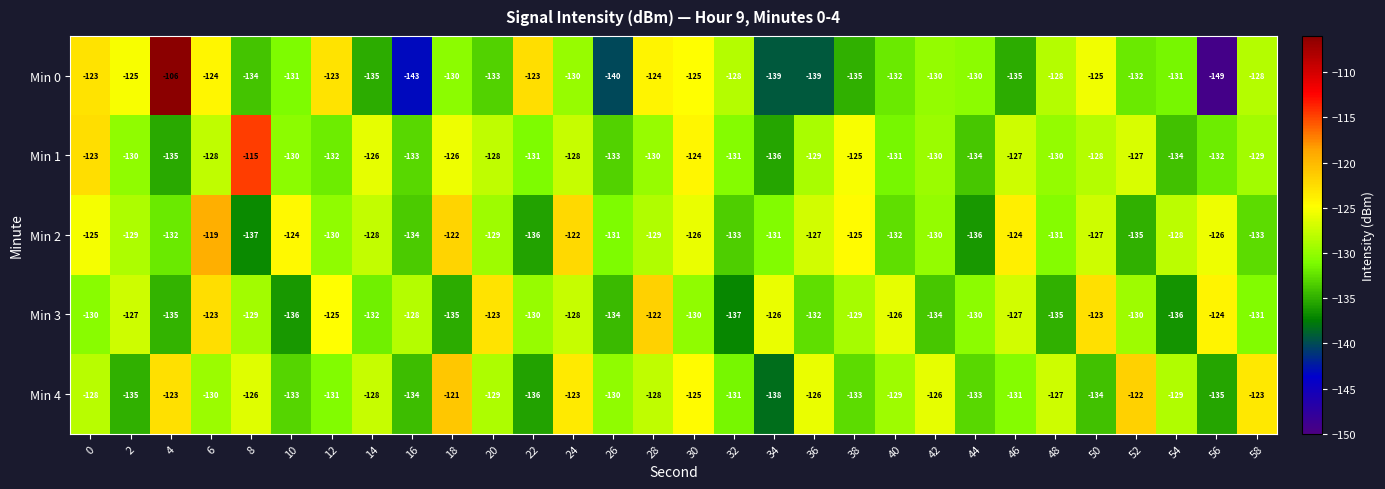

Which series has the widest spread of values?

Min 0